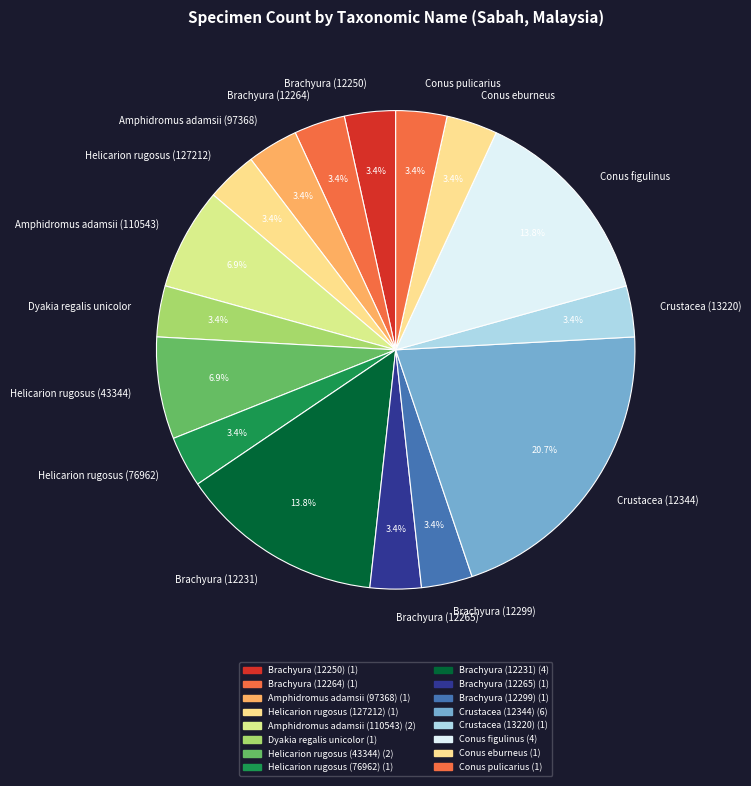

What is the largest slice in the pie chart?

Crustacea (12344)